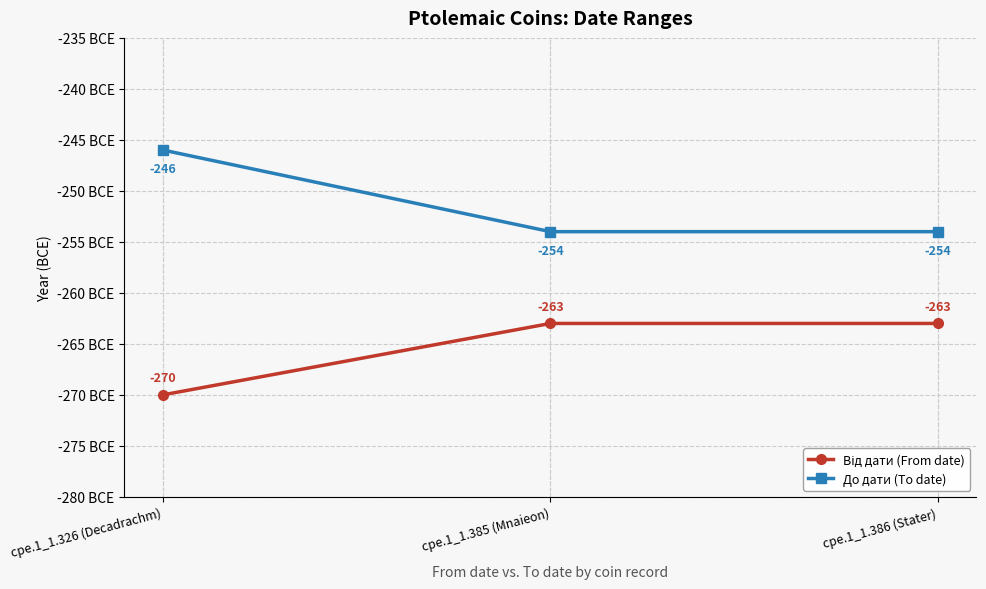

What is the difference between the До дати (To date) values at cpe.1_1.326 (Decadrachm) and cpe.1_1.385 (Mnaieon)?

8